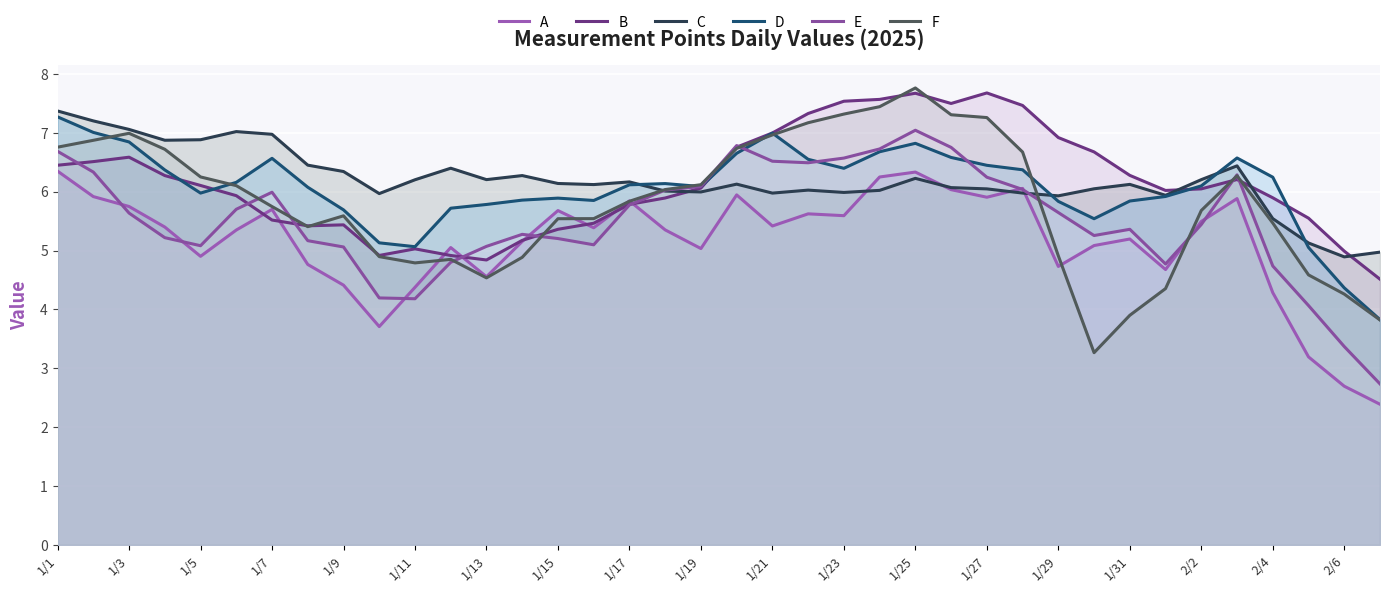

Does the chart display data point markers on the line(s)?

No